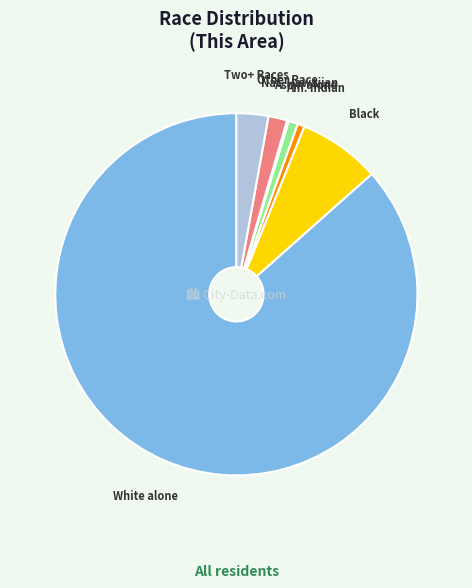

Does any single category account for the majority?

Yes